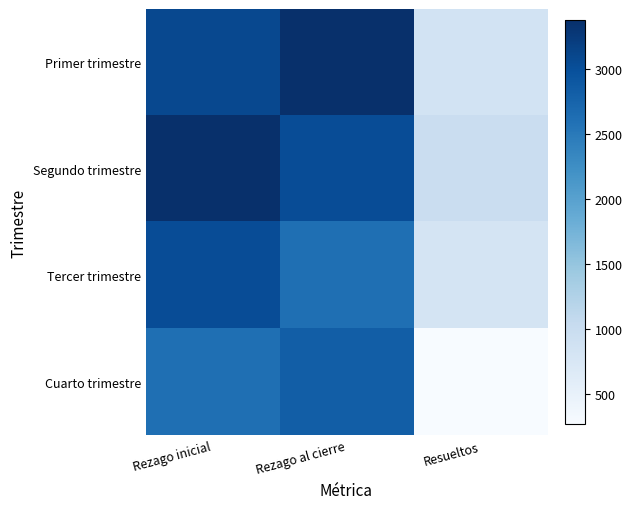

Which has a higher value, Resueltos or Rezago inicial?

Rezago inicial